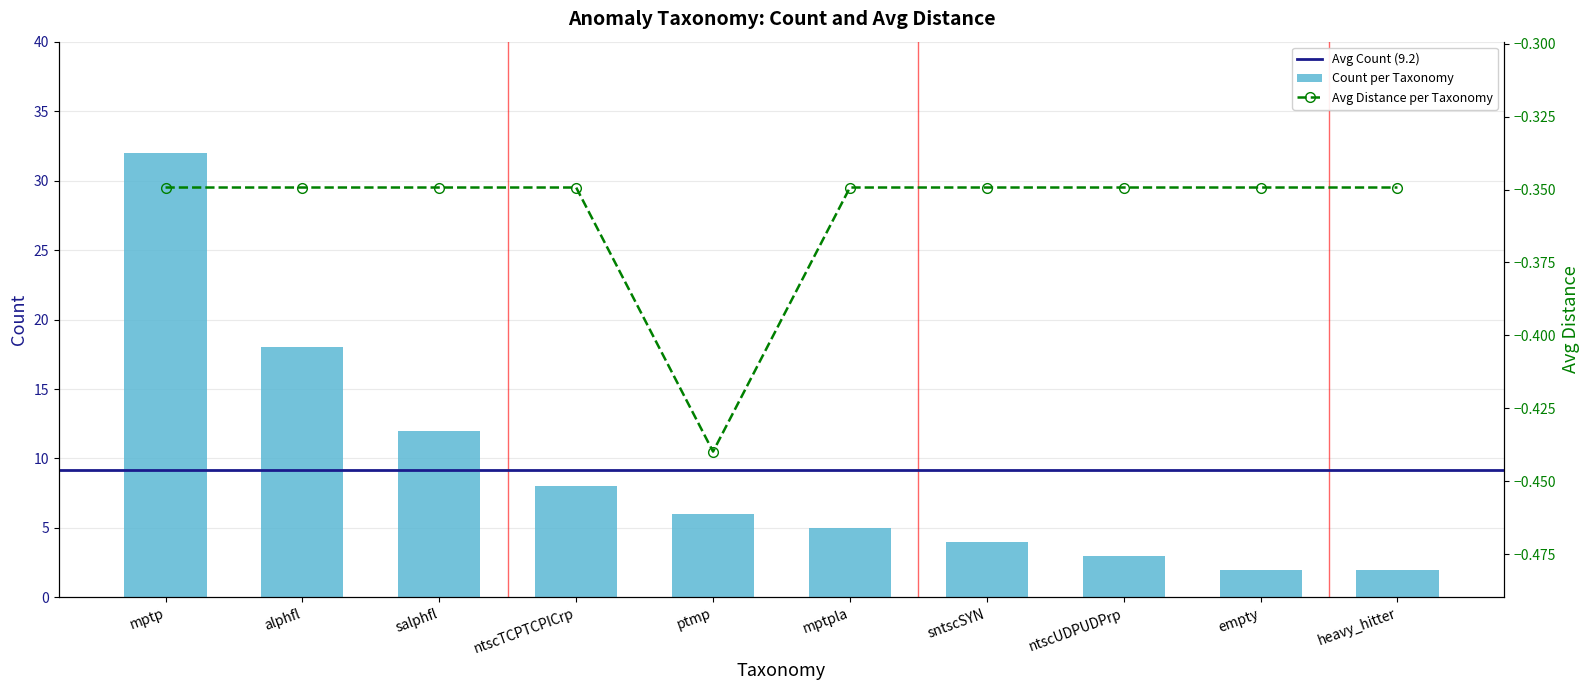

Rank the series by their average value, from highest to lowest.

count, avg_distance